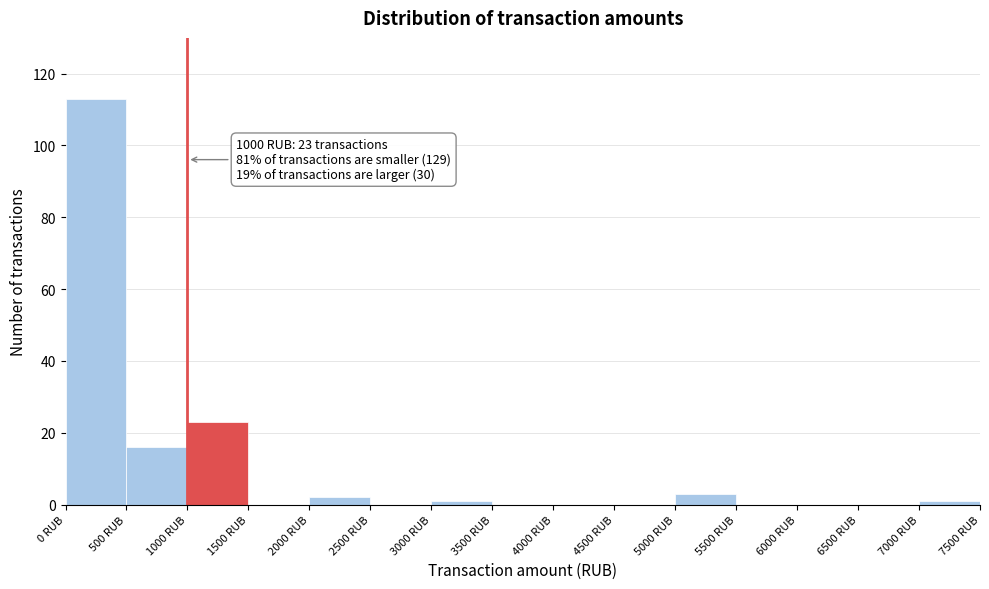

Which range on the x-axis has the tallest bar?

0 to 500